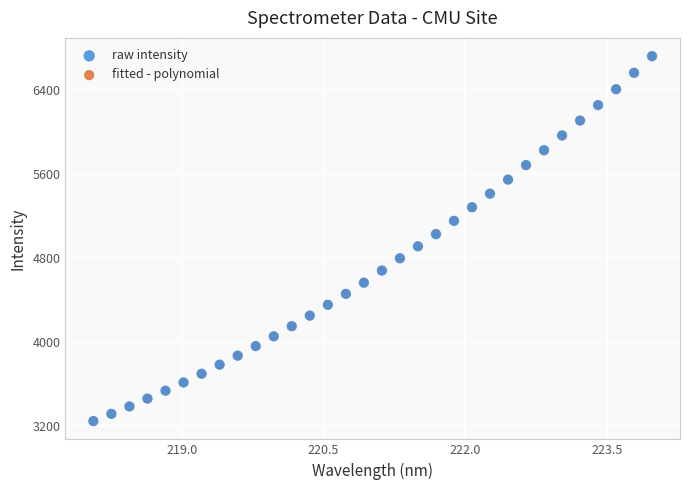

What are all the series names shown in the legend?

raw intensity, fitted - polynomial